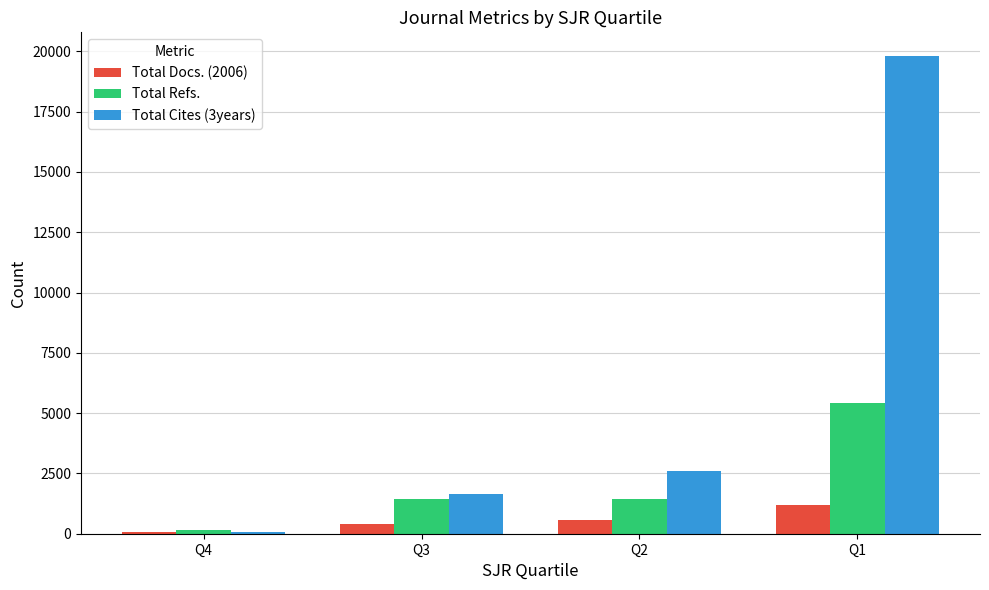

What is the greatest value displayed?

19797